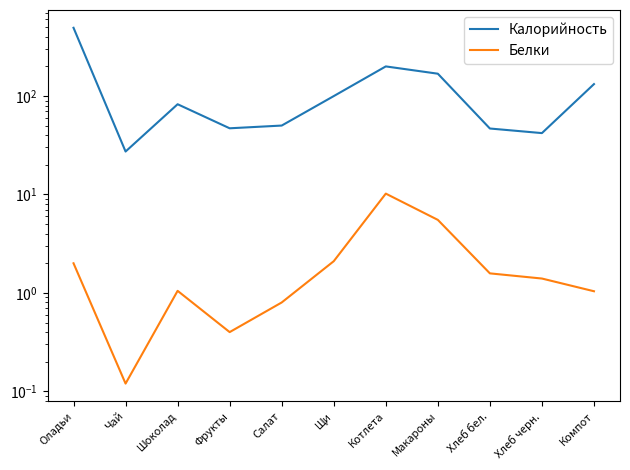

Which series has the largest total across all categories?

Калорийность